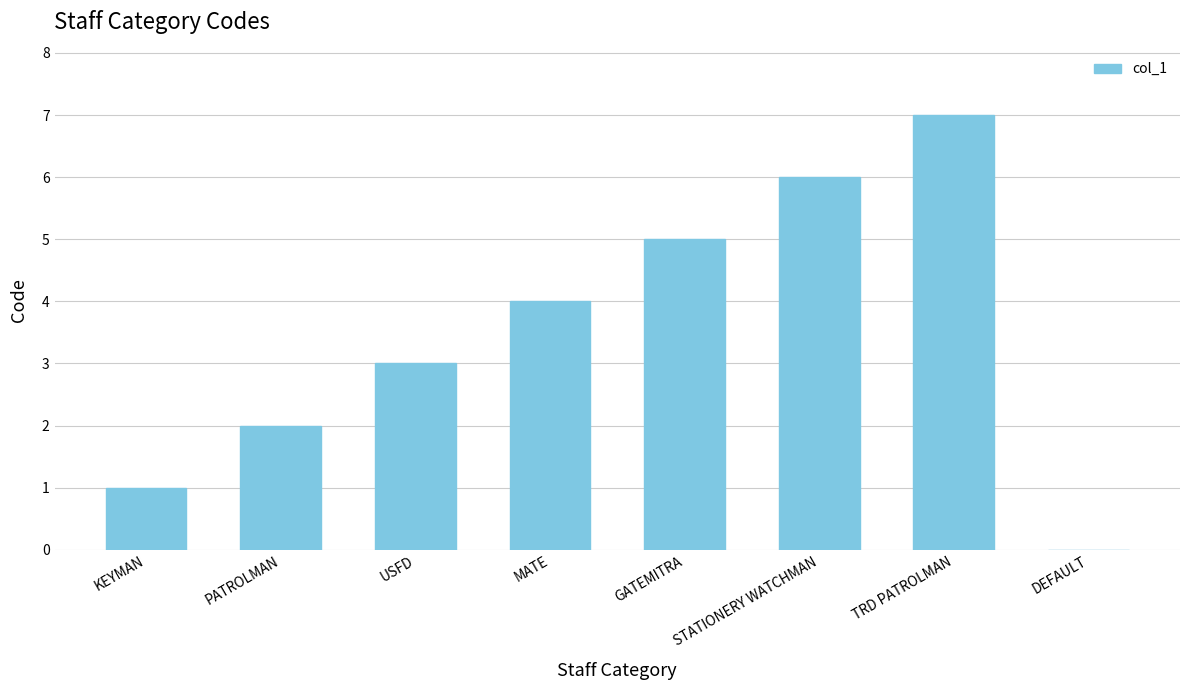

Read the value at GATEMITRA.

5